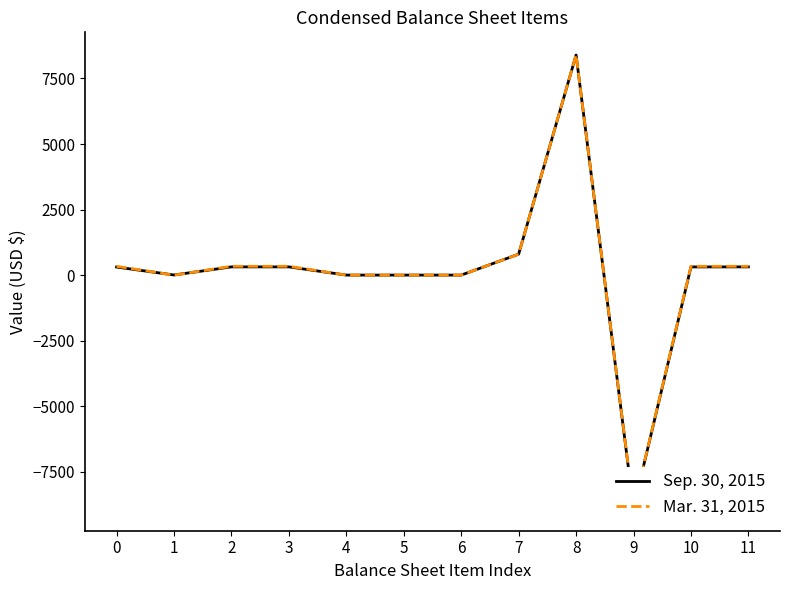

List the labels in order of Mar. 31, 2015 value, smallest first.

9, 1, 4, 5, 6, 10, 0, 2, 3, 11, 7, 8